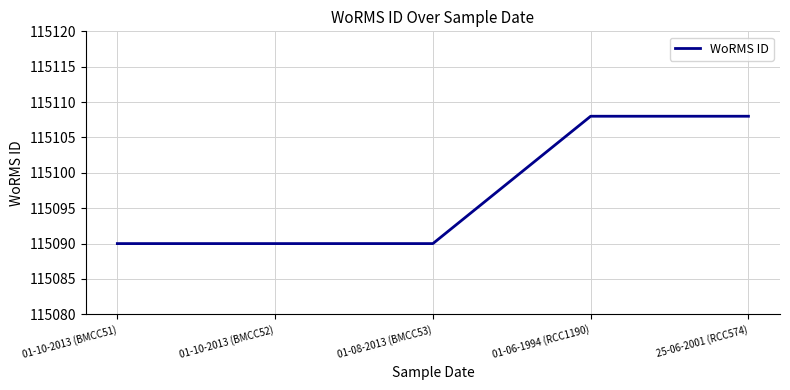

Reading right to left, list all the values displayed in this chart.

25-06-2001 (RCC574)=115108	01-06-1994 (RCC1190)=115108	01-08-2013 (BMCC53)=115090	01-10-2013 (BMCC52)=115090	01-10-2013 (BMCC51)=115090